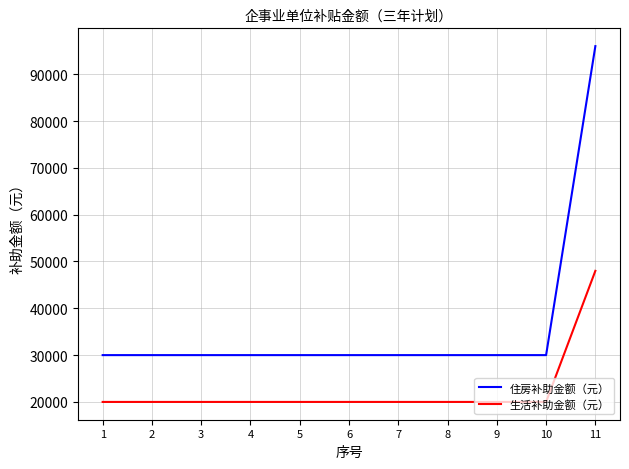

True or false: 住房补助金额（元） and 生活补助金额（元） intersect in this chart.

False